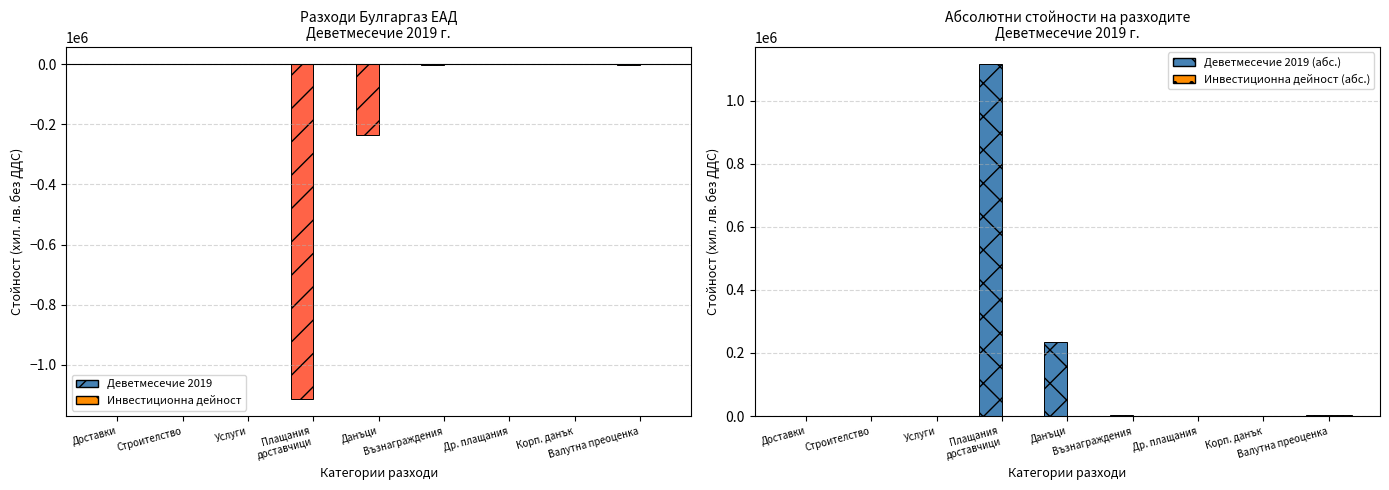

What is the label of the 2nd bar from the right?

Корп. данък